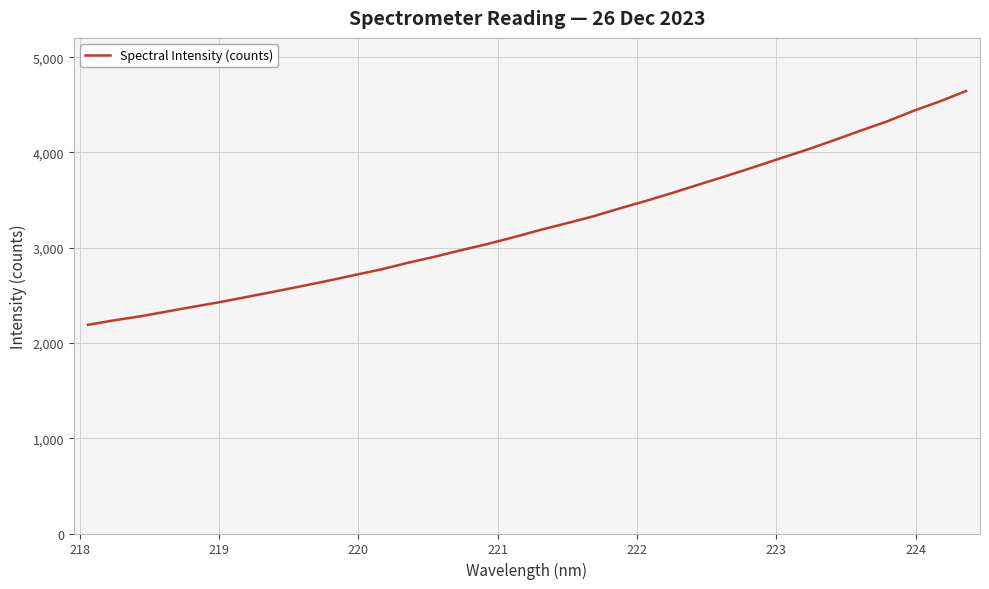

What is the difference between the maximum and minimum values?

2455.0